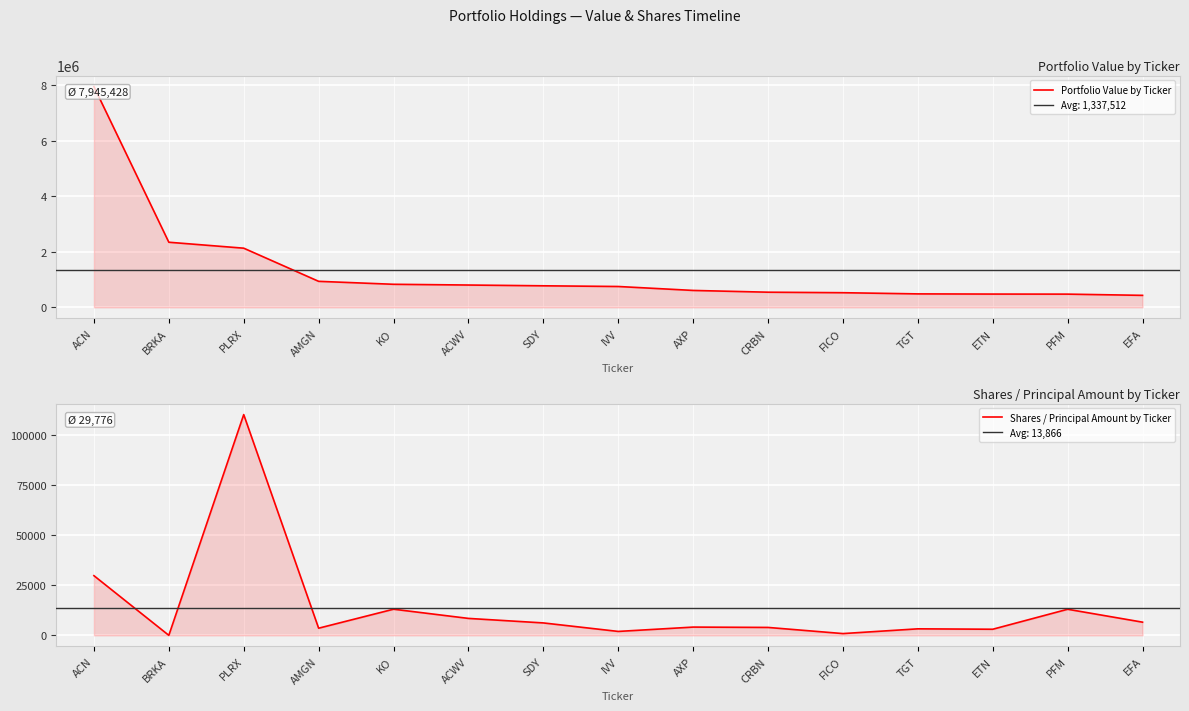

What is the sum of the Portfolio Value by Ticker values at ETN and AXP?

1086338